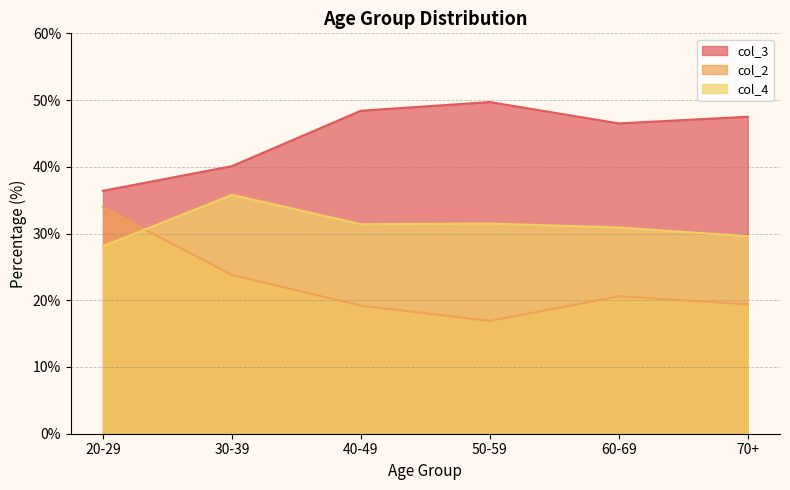

The value of col_2 at 20-29 is 33.9. True or false?

True